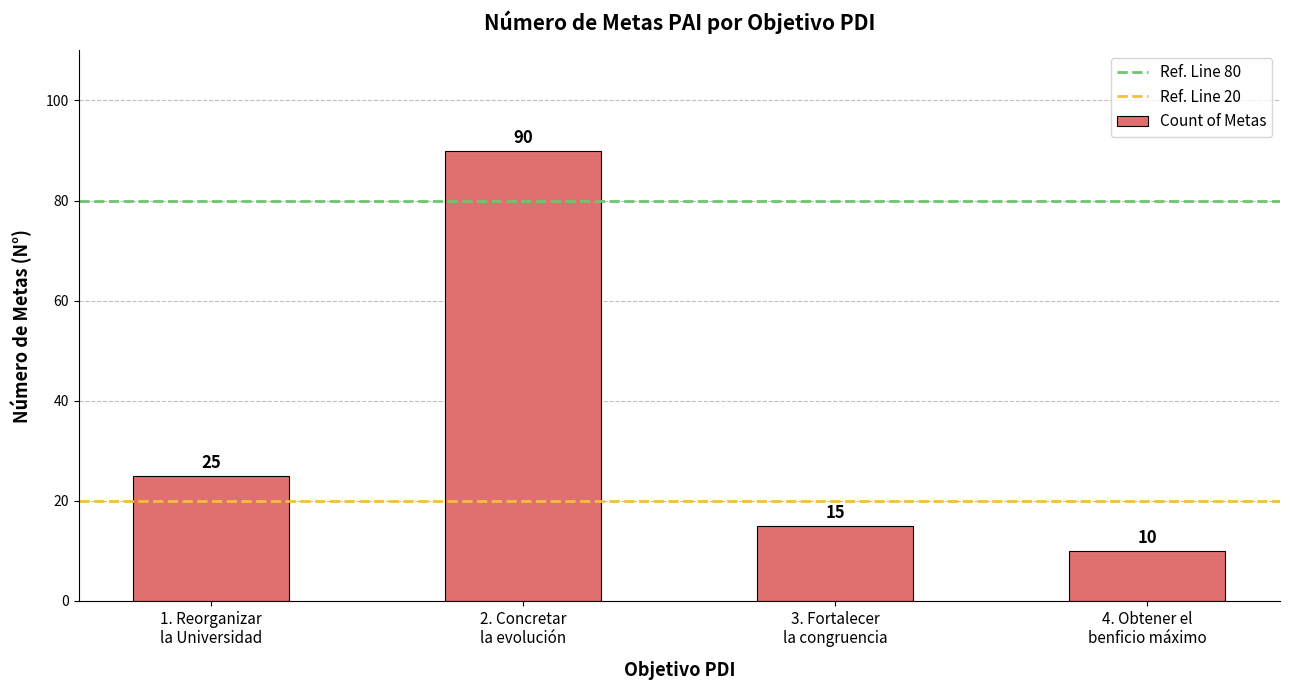

What is the value of the 4th bar from the left?

10